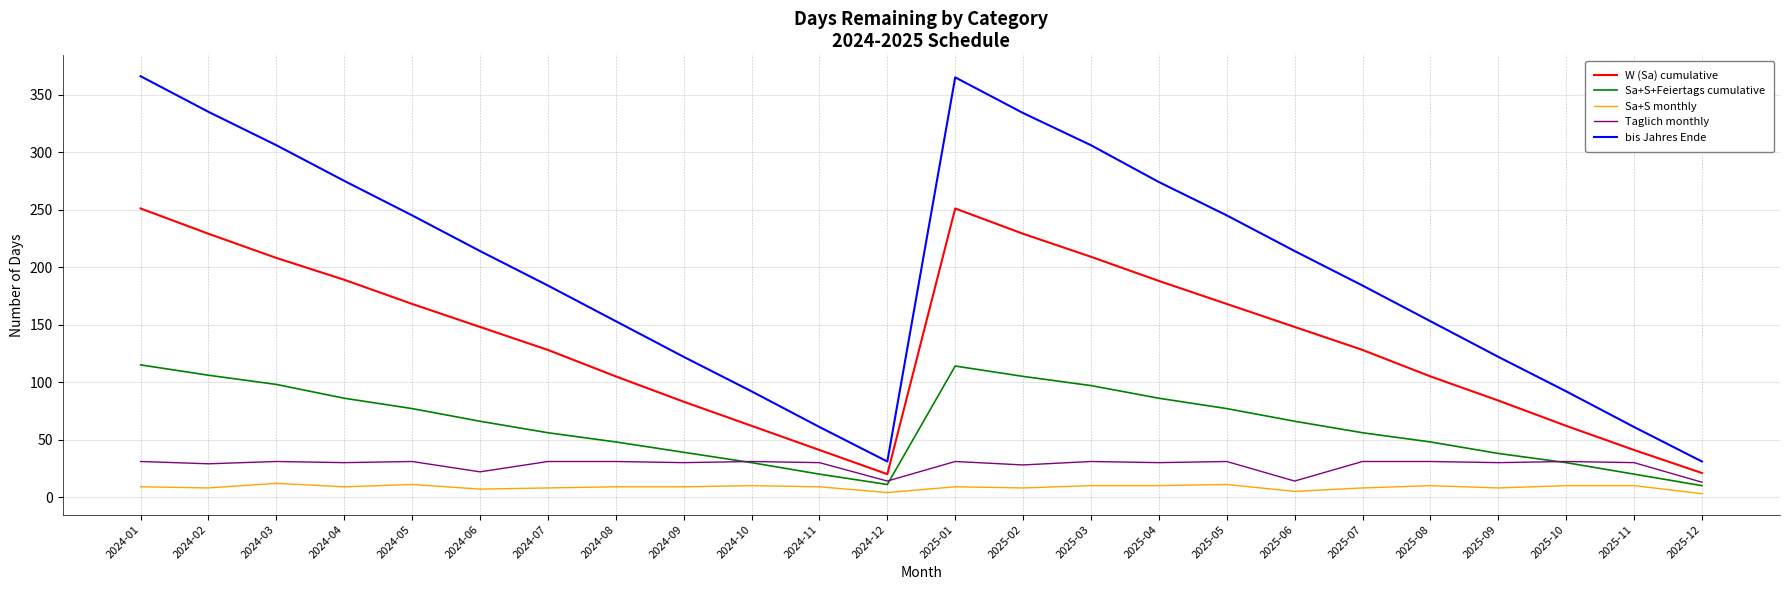

Rank the series at 2024-04 from highest to lowest value.

bis Jahres Ende, W (Sa) cumulative, Sa+S+Feiertags cumulative, Taglich monthly, Sa+S monthly